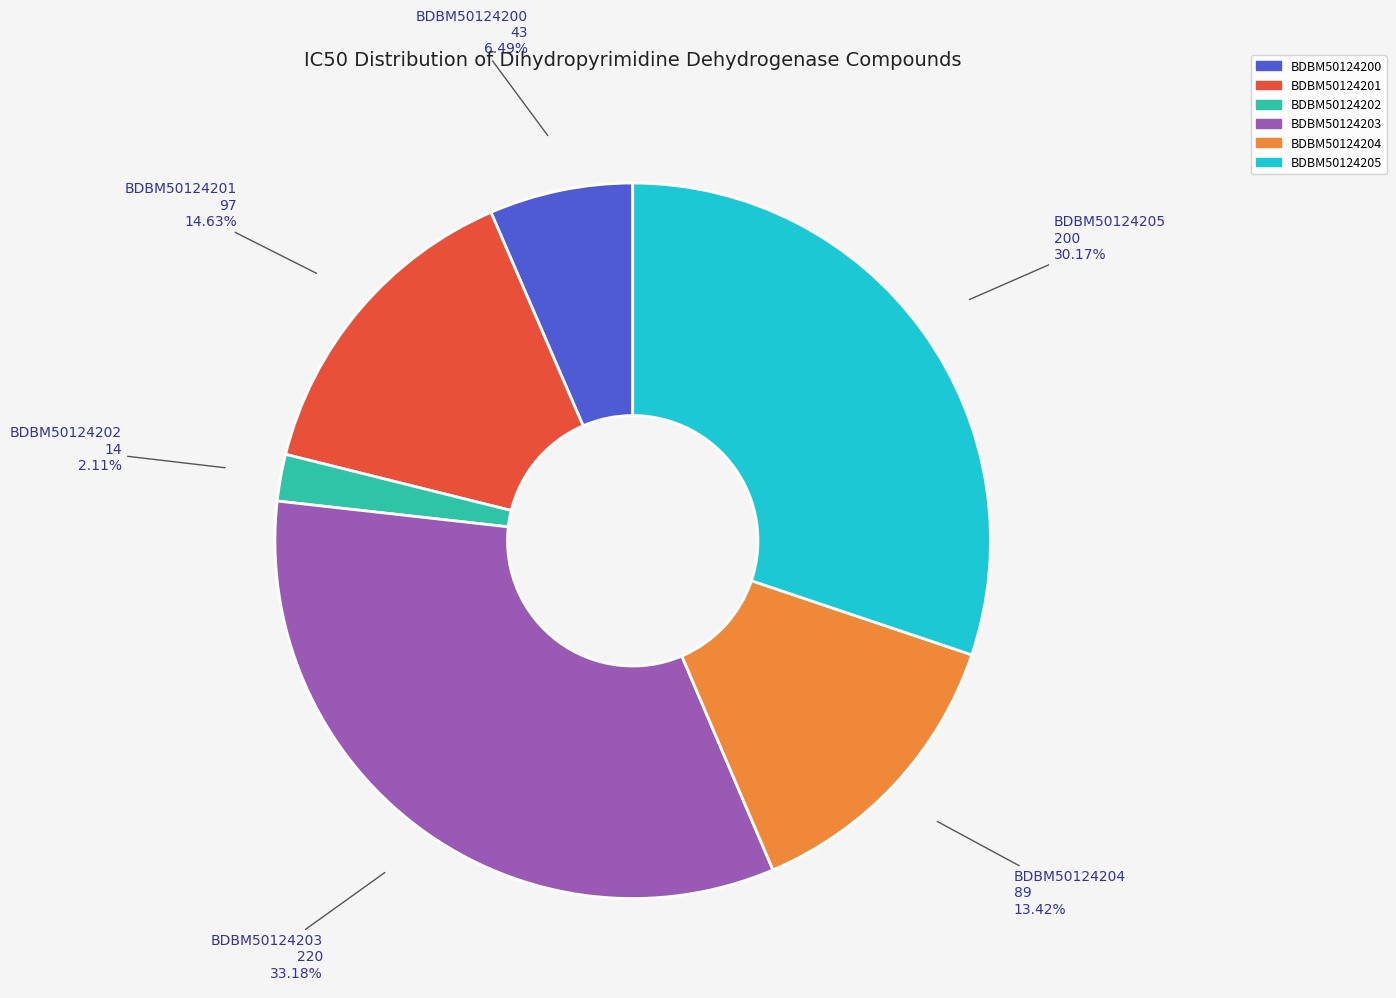

Does any single category account for the majority?

No